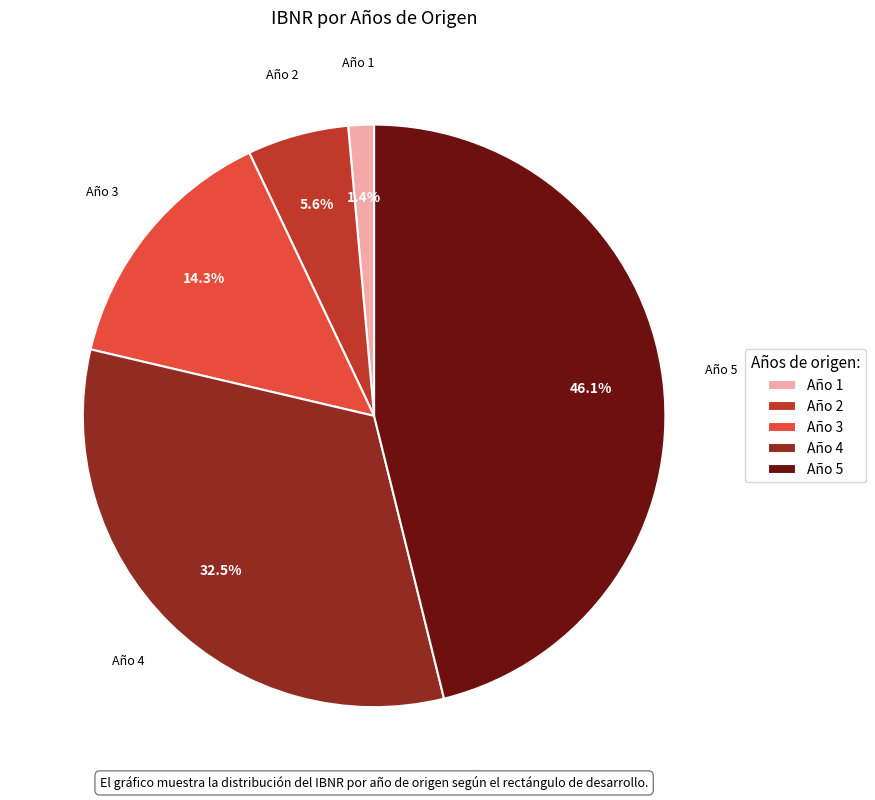

Which category has the smallest portion of the pie?

Año 1